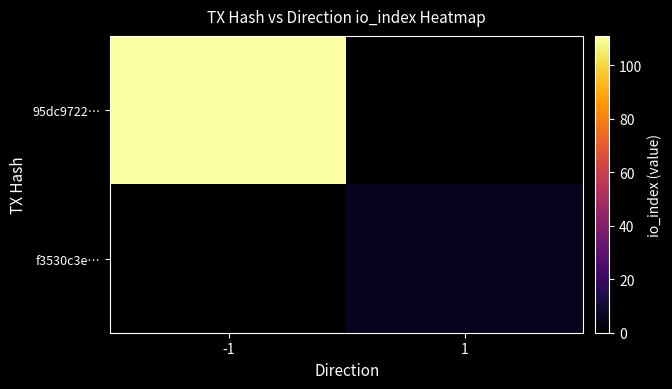

Reading right to left, list all the values displayed in this chart.

95dc9722…: 1=0	-1=111
f3530c3e…: 1=6	-1=0